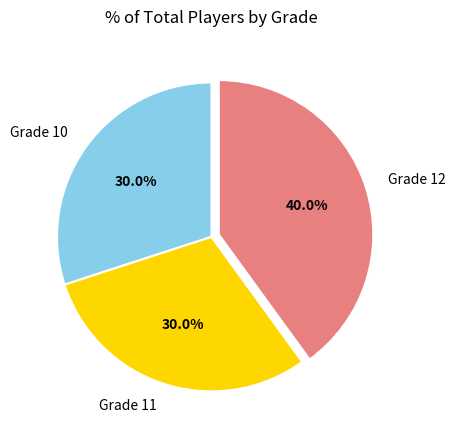

Which has a higher value, Grade 10 or Grade 12?

Grade 12